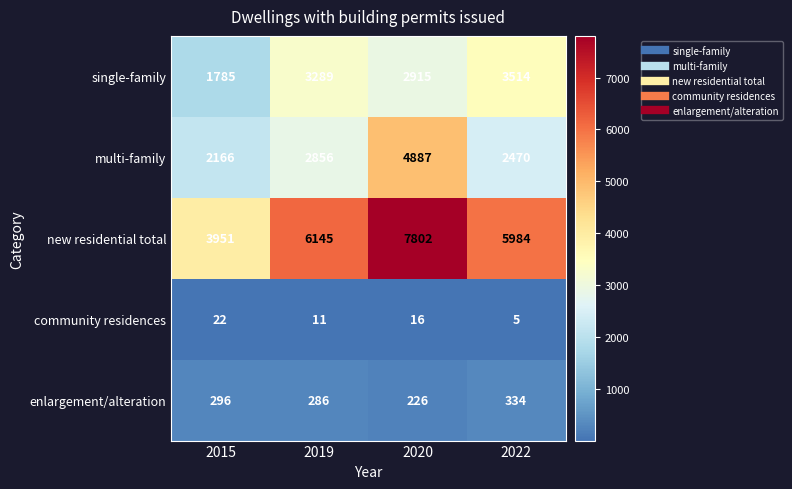

At which category does the chart reach its peak across all series?

2020